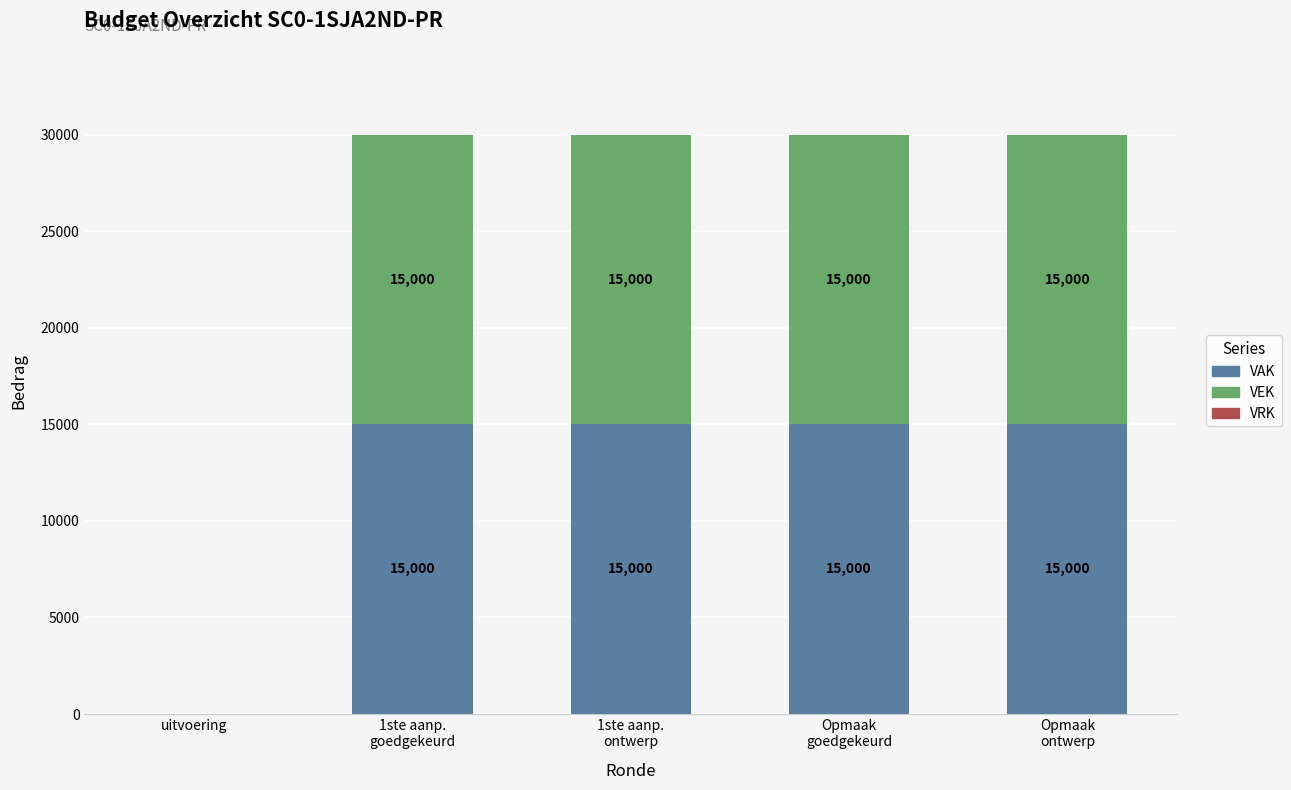

What is the maximum value for VAK?

15000